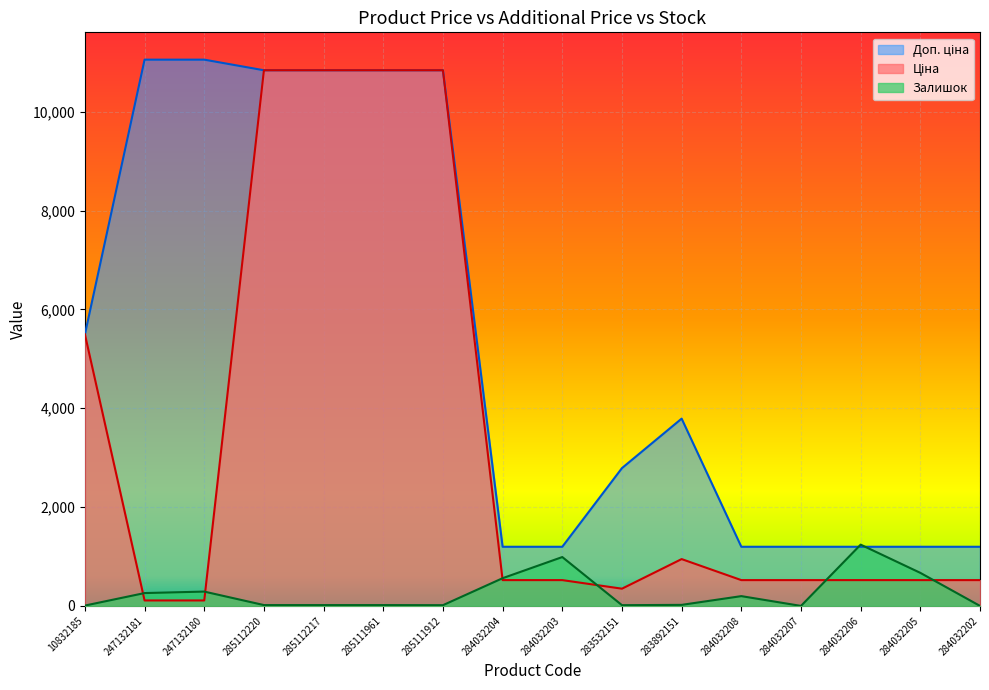

What is the maximum value for Ціна?

10840.1